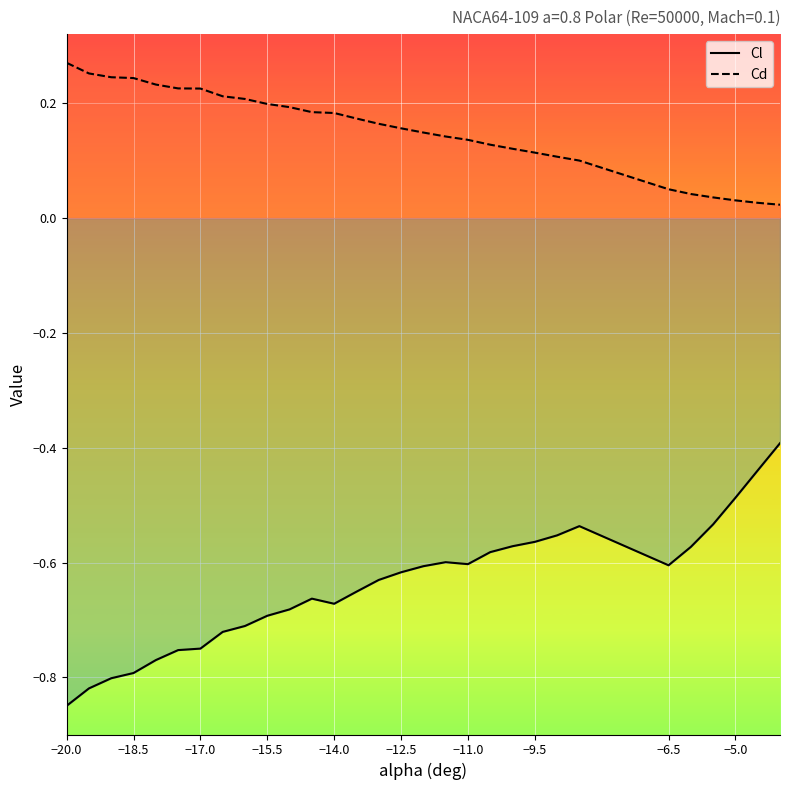

What is the value of the Cl point at the 9th from the left?

-0.7